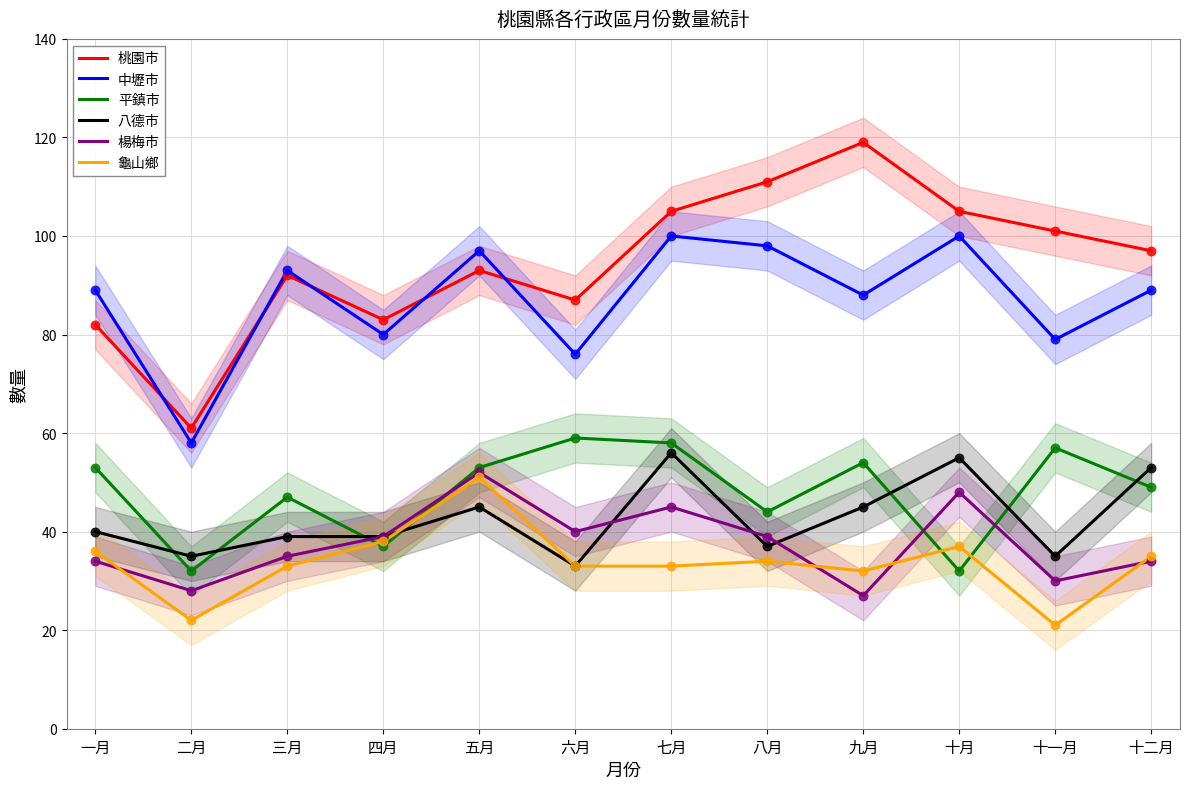

Is the value of 桃園市 at 二月 greater than the value of 楊梅市 at 五月?

Yes